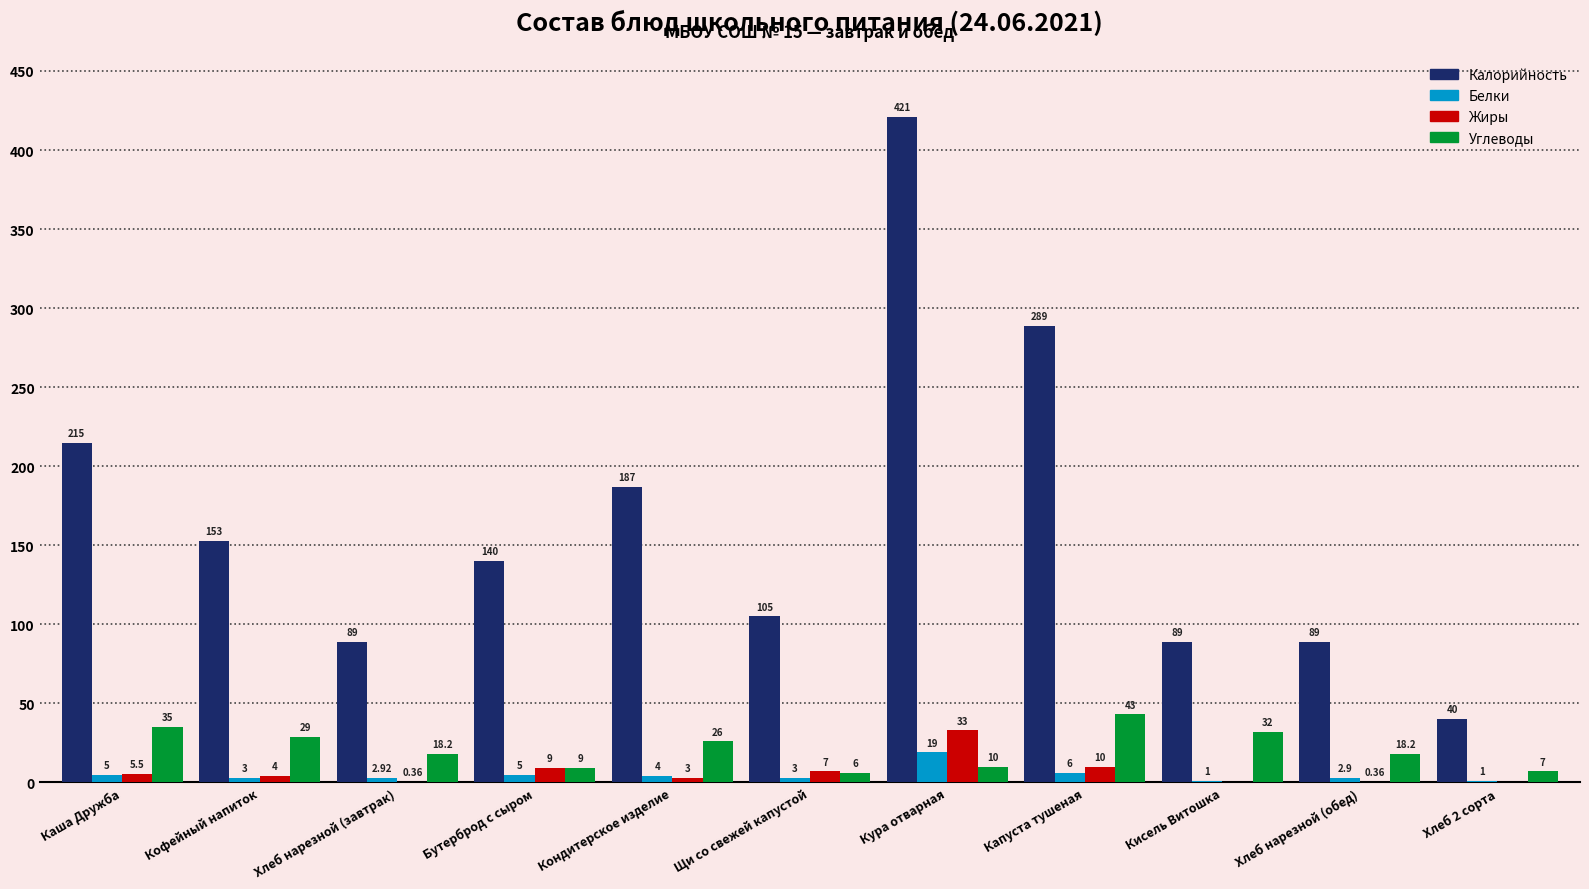

Where is Калорийность nearest to the value 230?

Каша Дружба